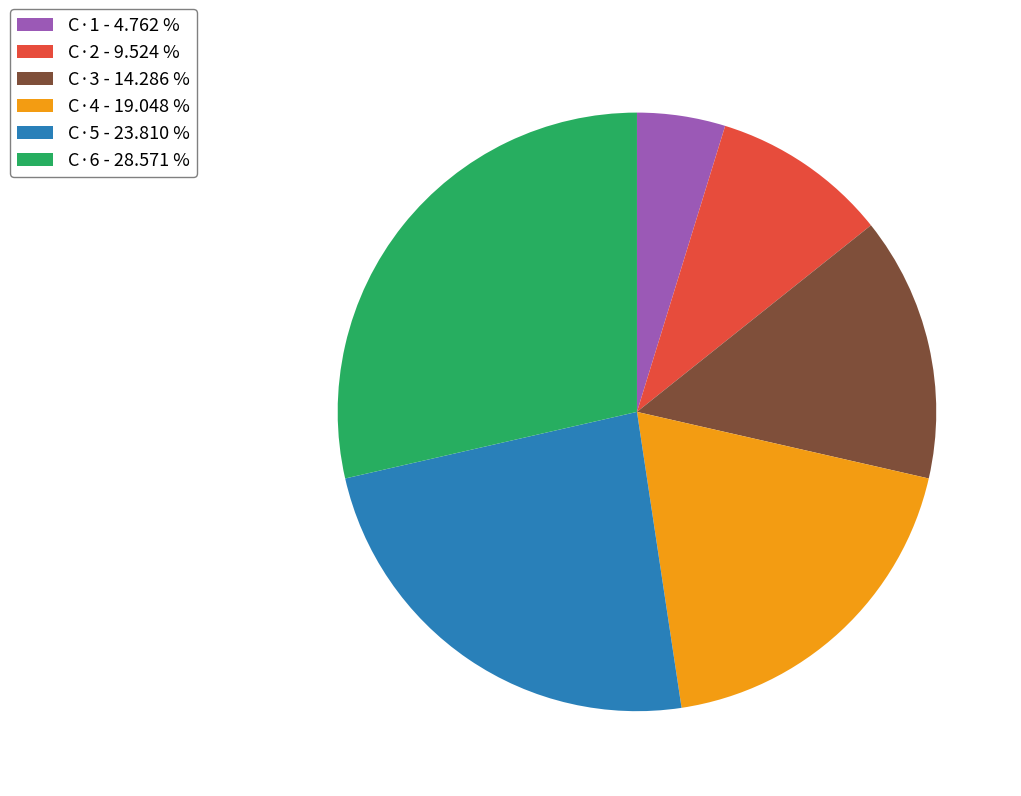

Approximately how many times larger is the value at C·5 - 23.810 % compared to C·3 - 14.286 %?

1.7